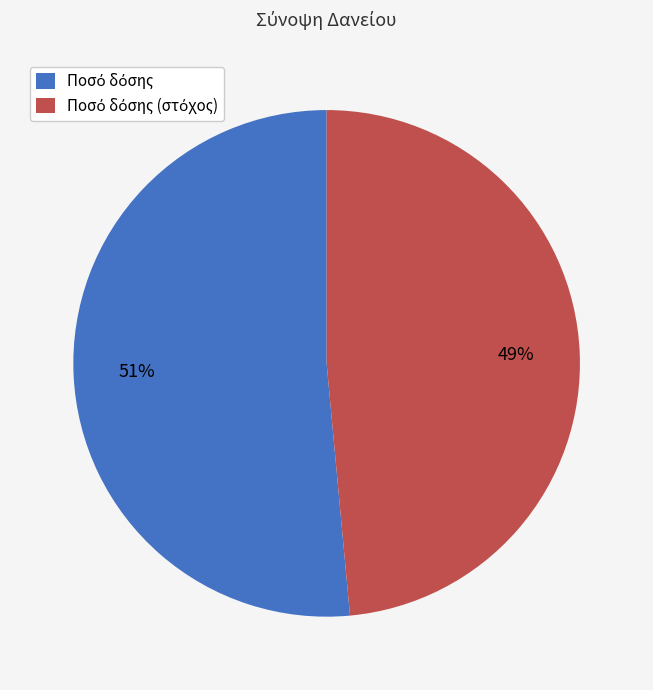

Is there any slice that represents more than half of the pie?

Yes